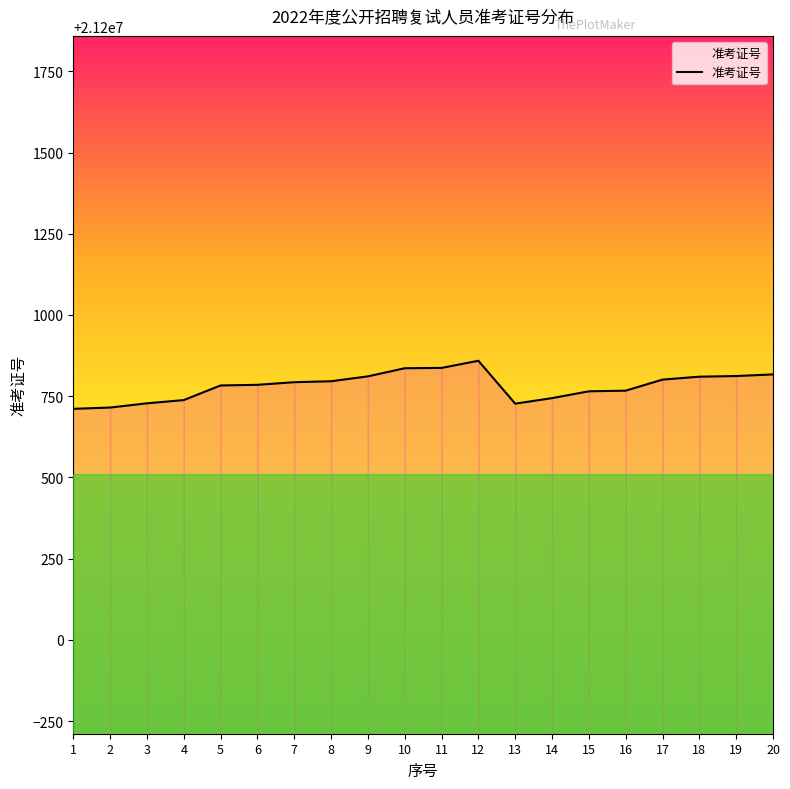

What is the difference between the maximum and minimum values?

148